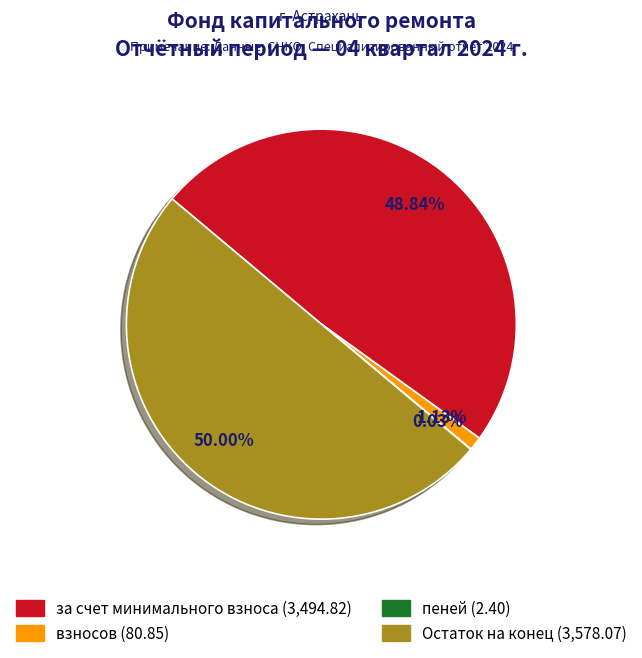

Does за счет минимального взноса account for over 50% of the chart?

No